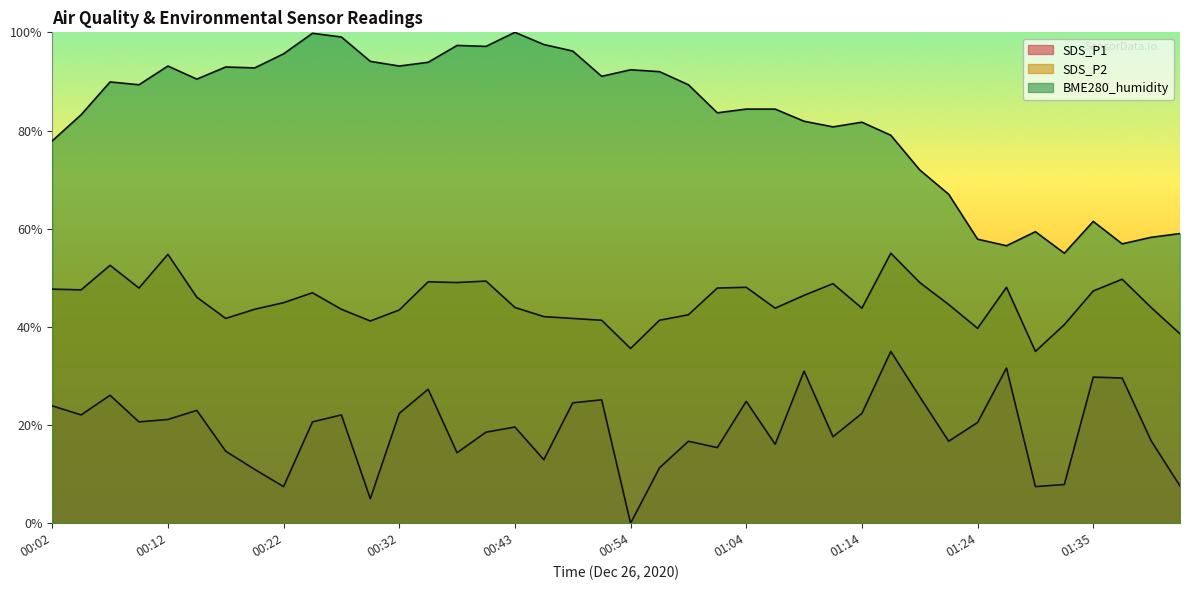

What is the total value across all series at 00:54?

128.0